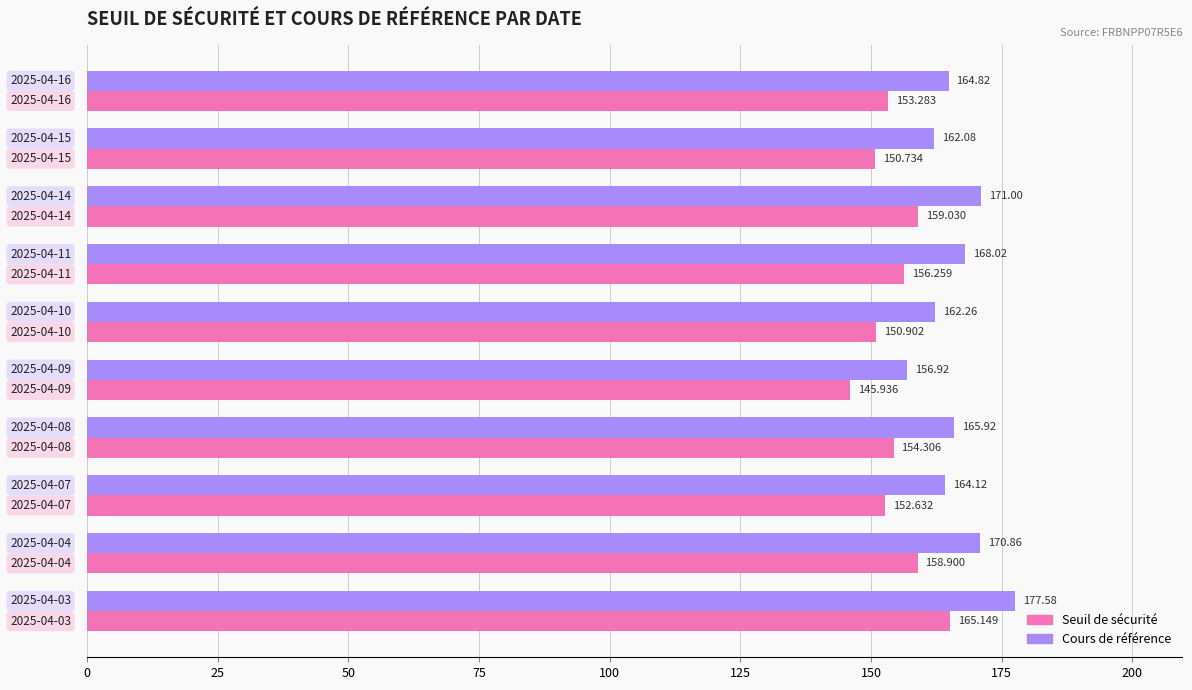

What is the greatest value displayed?

177.6